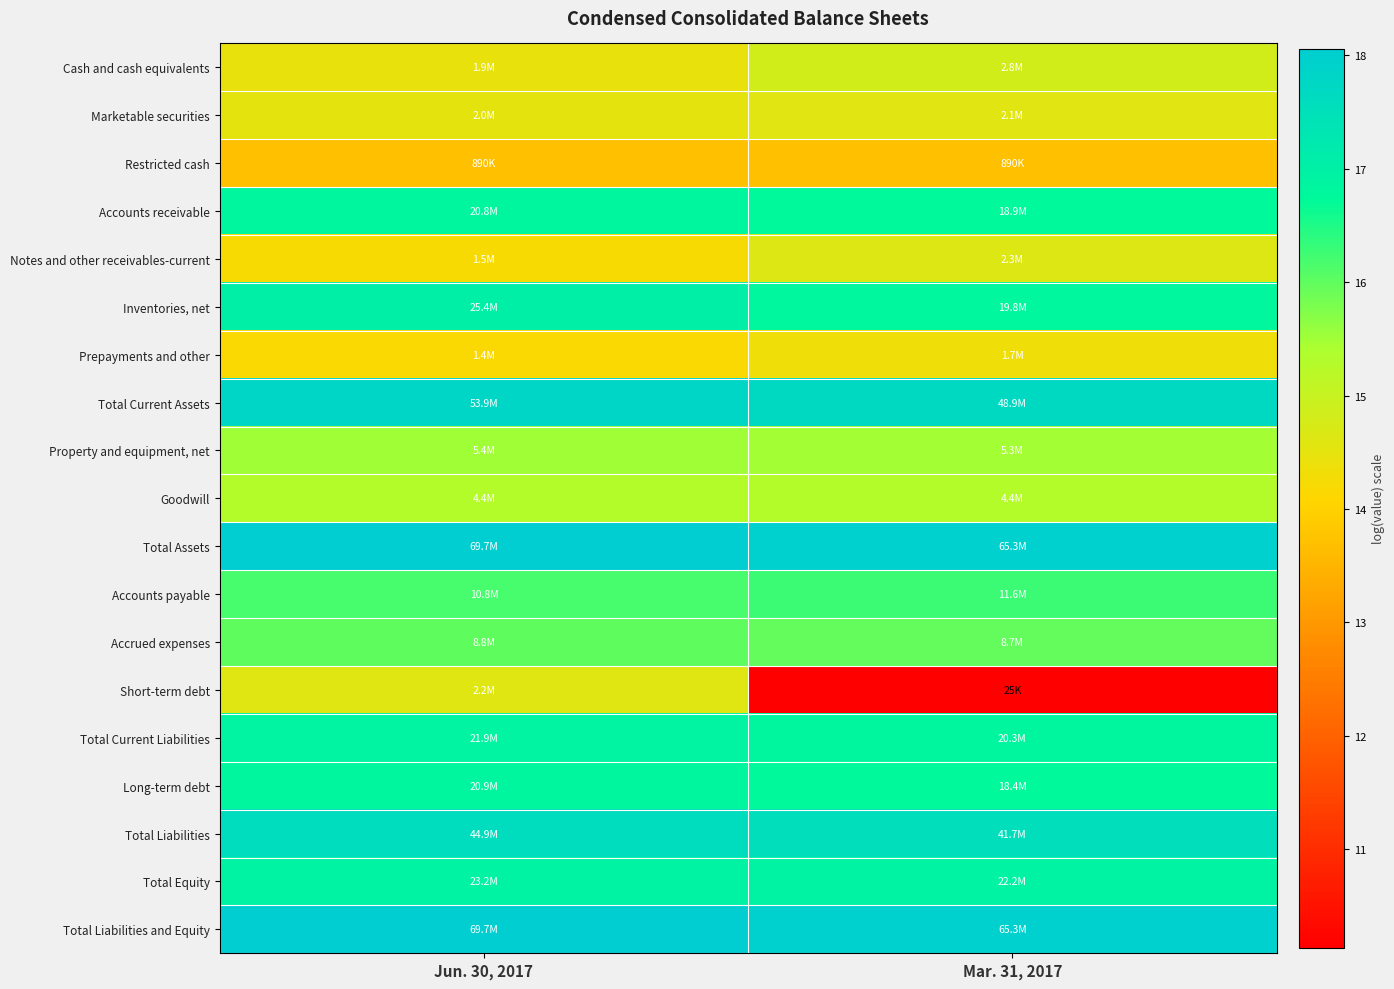

What is the spread (max minus min) of values at Mar. 31, 2017?

7.9